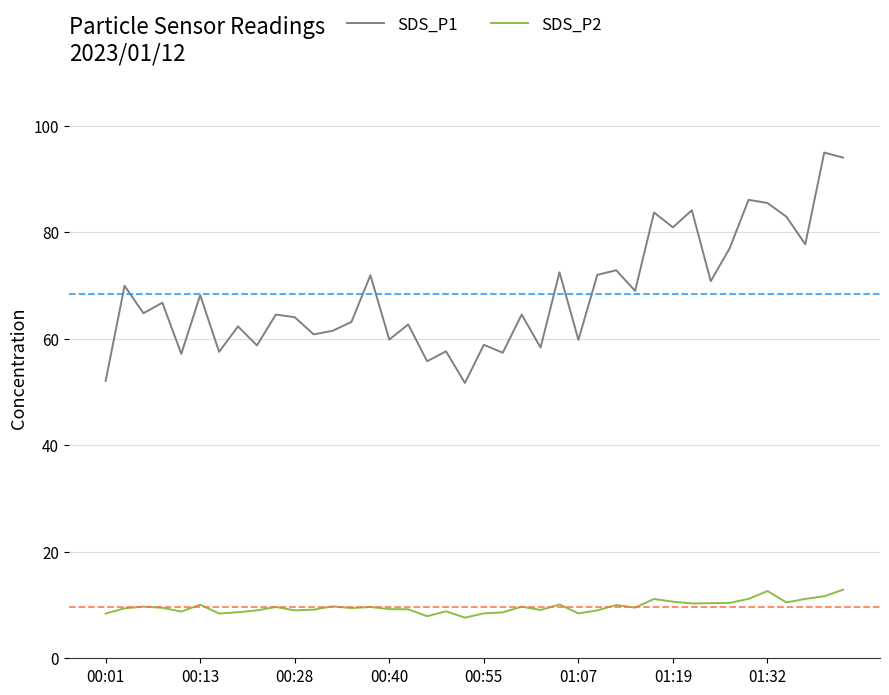

True or false: SDS_P1 has more than 2 interior local peaks.

True